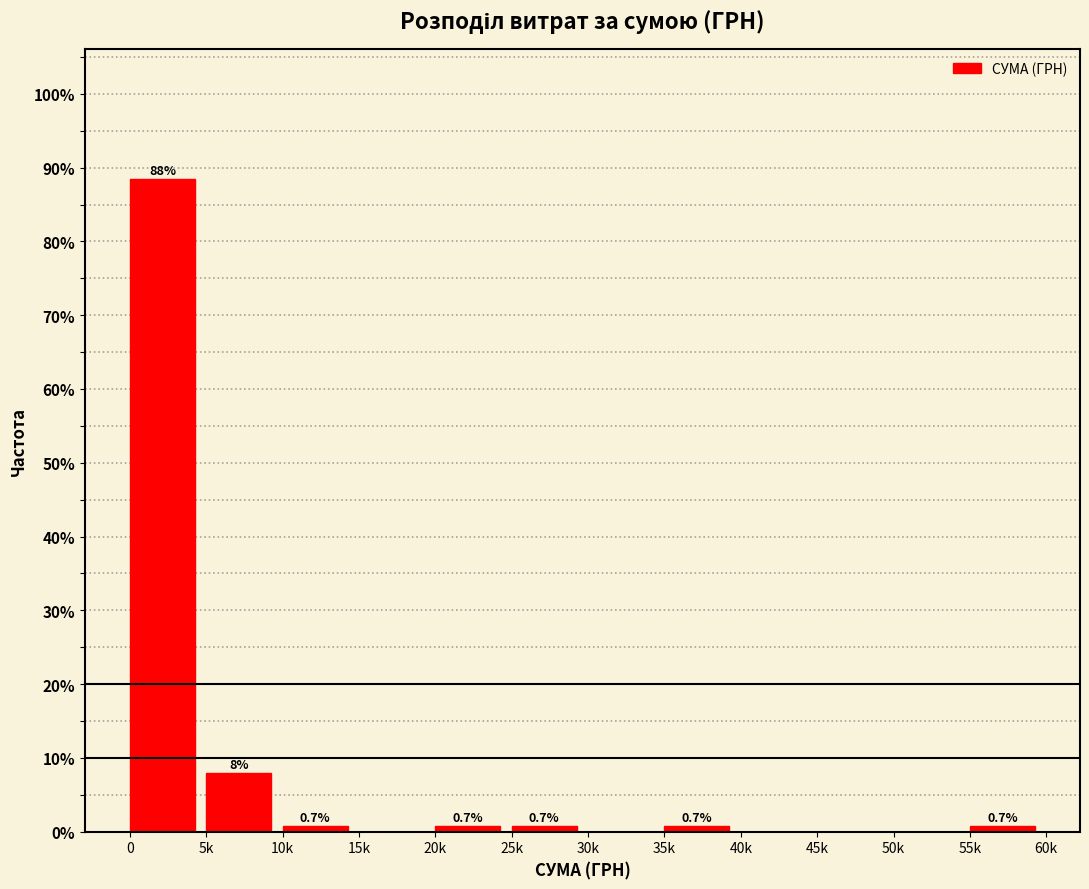

Reading left to right, list all the values displayed in this chart.

0=88.4	5k=8.0	10k=0.7	15k=0.0	20k=0.7	25k=0.7	30k=0.0	35k=0.7	40k=0.0	45k=0.0	50k=0.0	55k=0.7